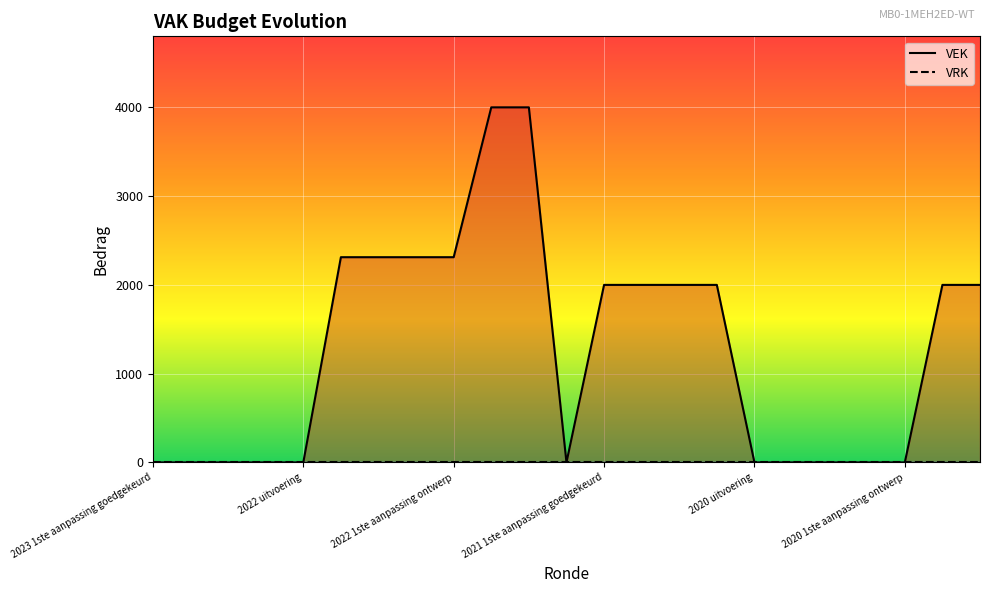

What position from the right is 13?

10